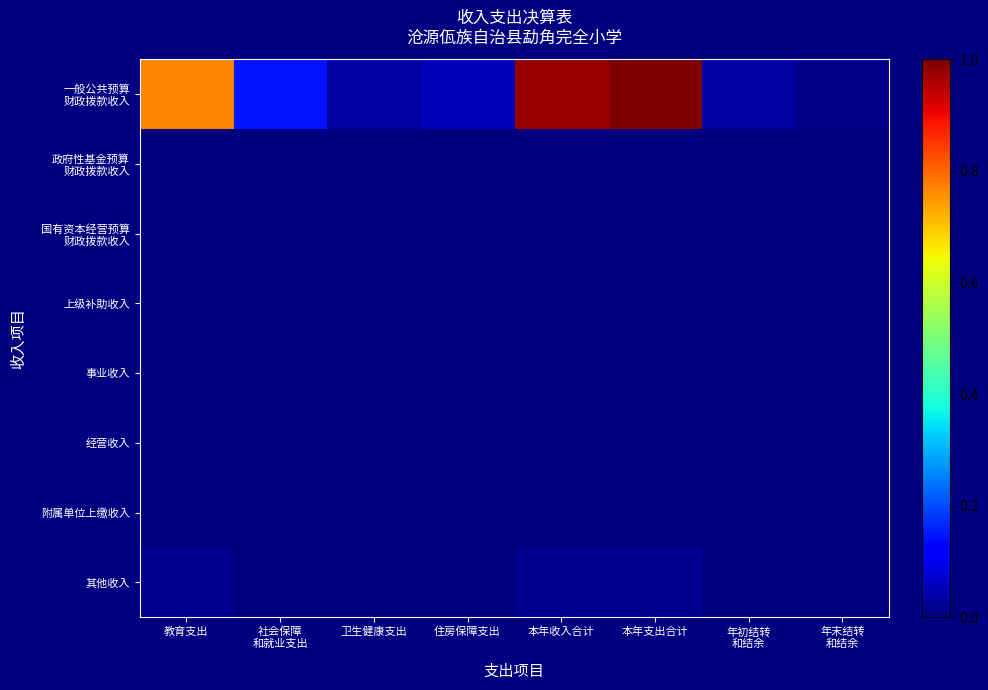

How many data points does each series have?

8